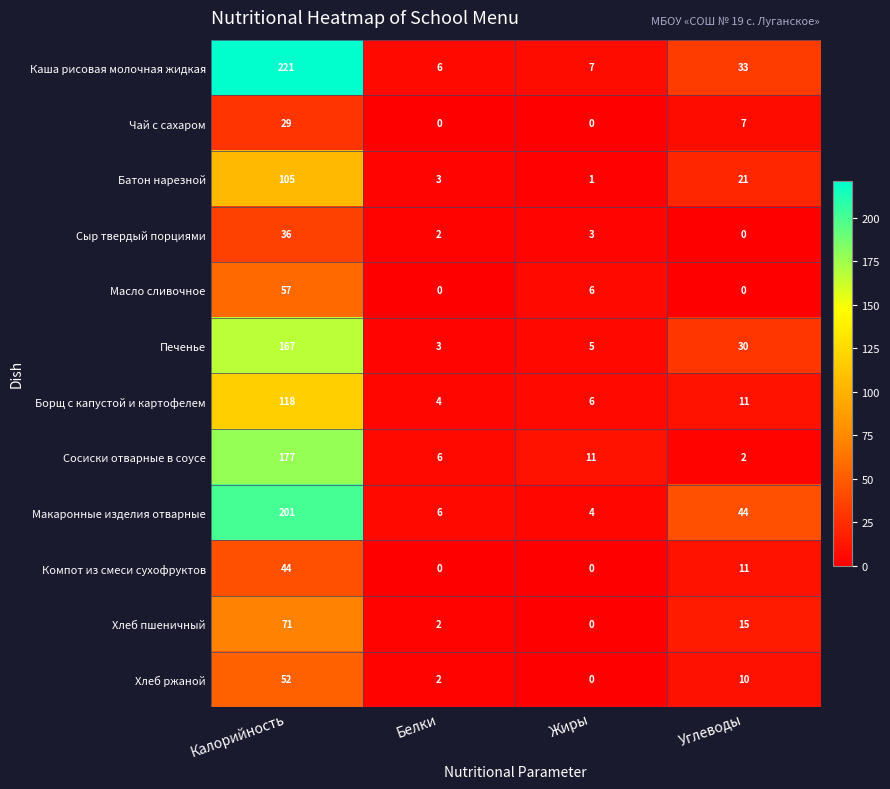

At which label is Хлеб пшеничный closest to 35?

Углеводы